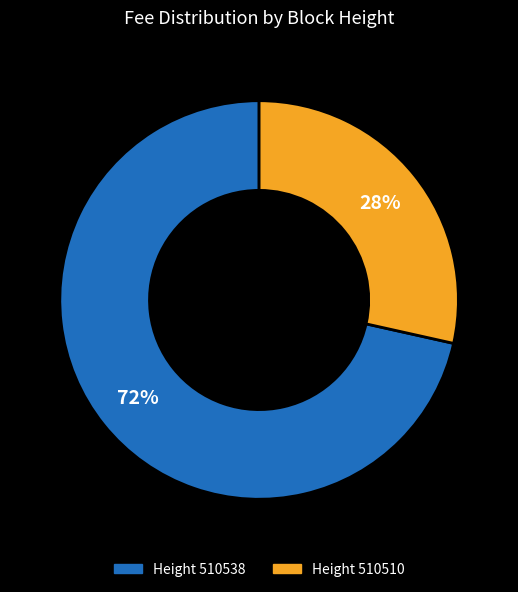

Does any single category account for the majority?

Yes